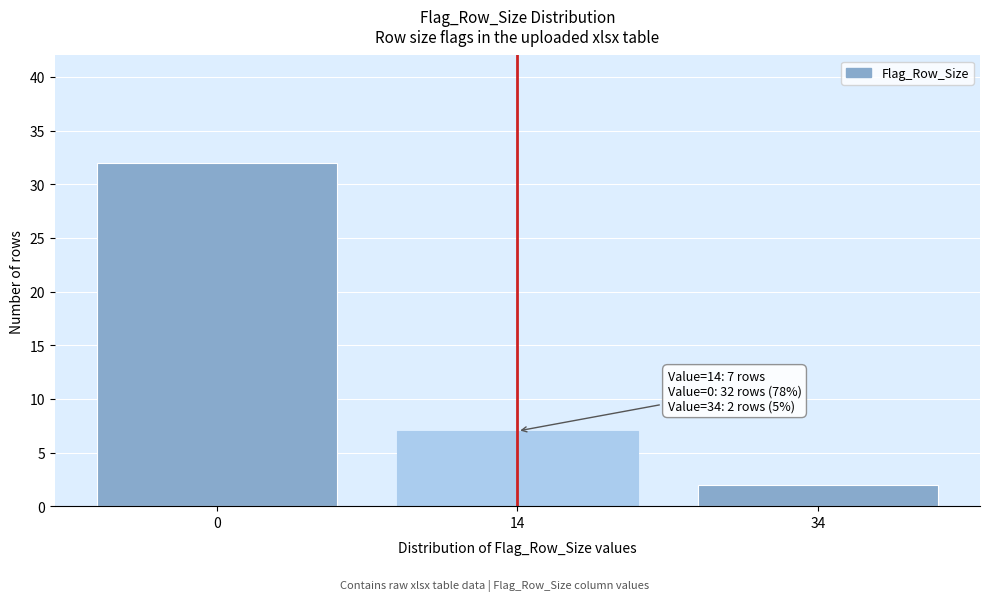

Reading right to left, what are all the values shown in this chart?

2	7	32